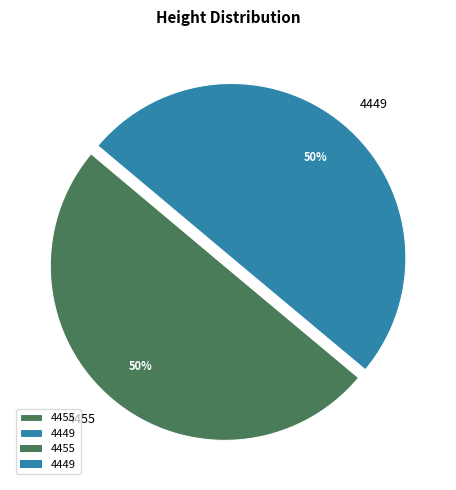

To the nearest percent, what is the average slice percentage?

50%